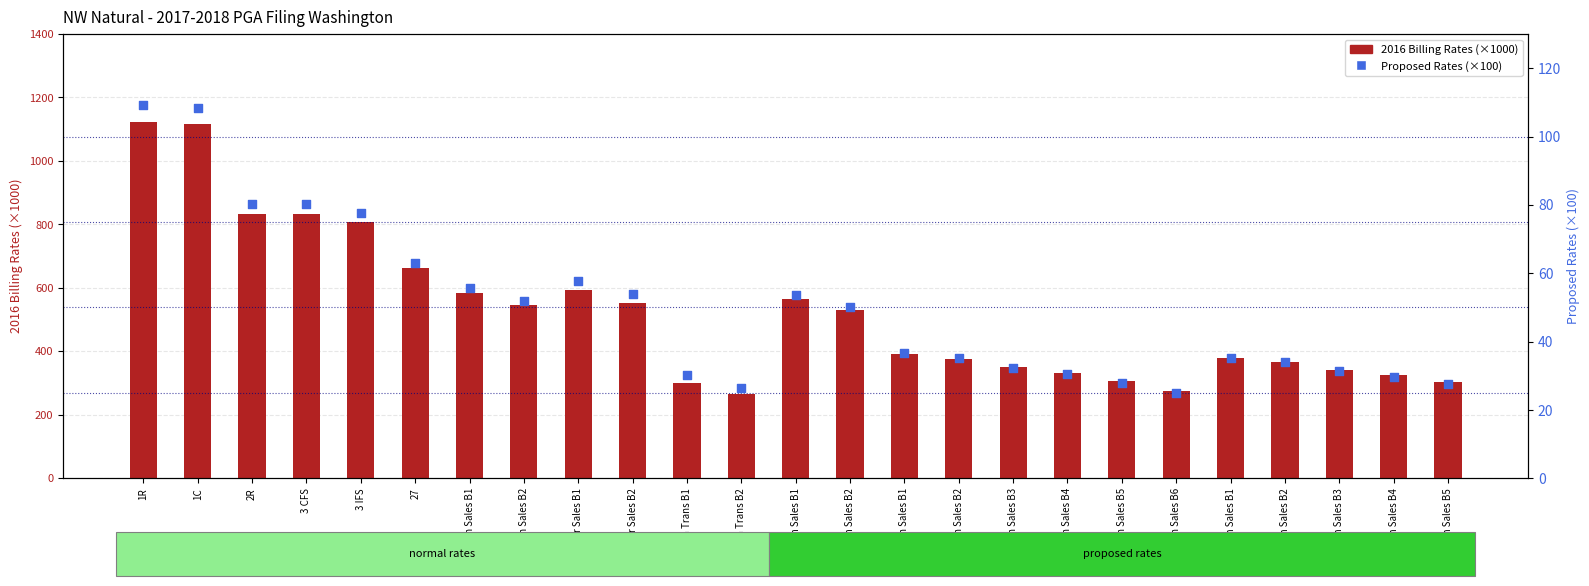

At which category is the sum across all series the highest?

1R